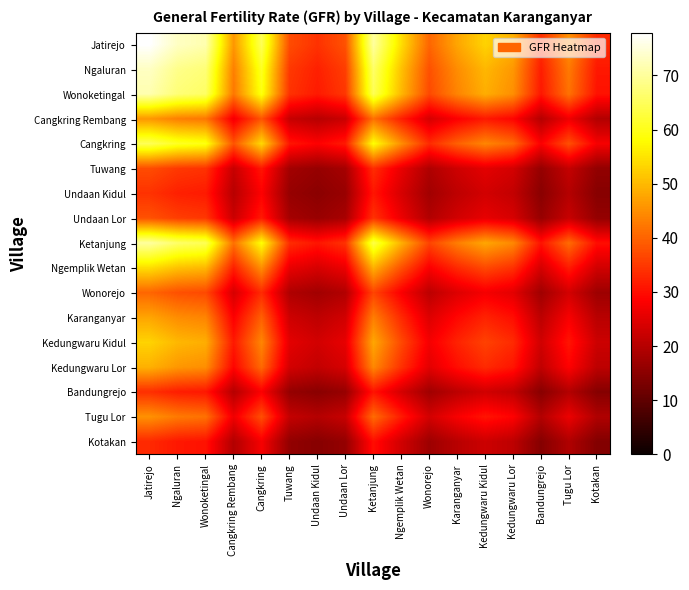

At which category is the sum across all series the highest?

Jatirejo